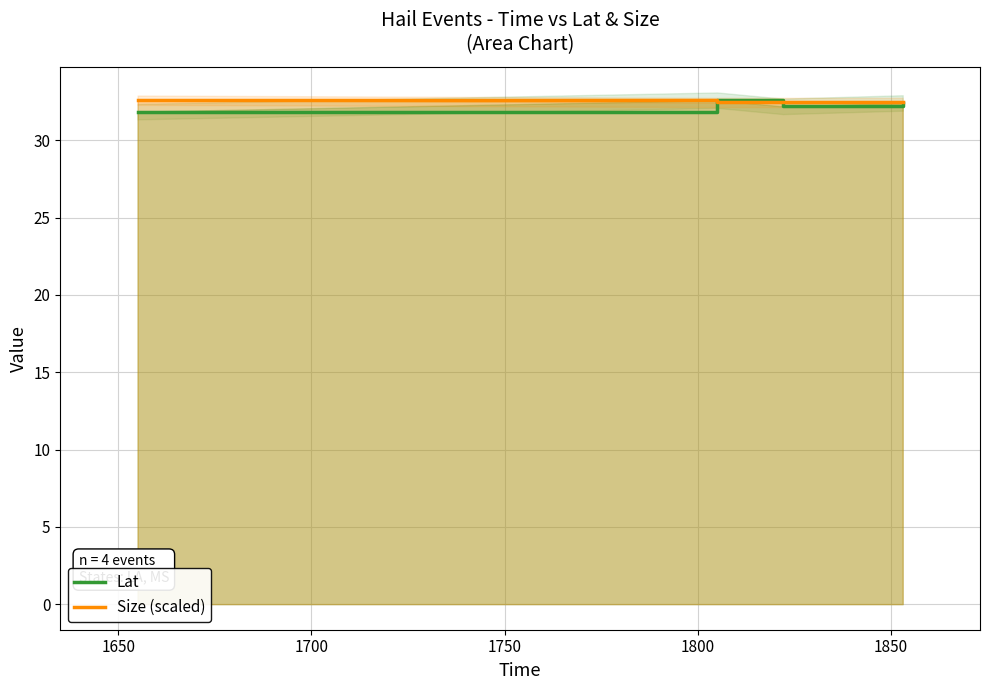

What is the minimum value for Size (scaled)?

32.4